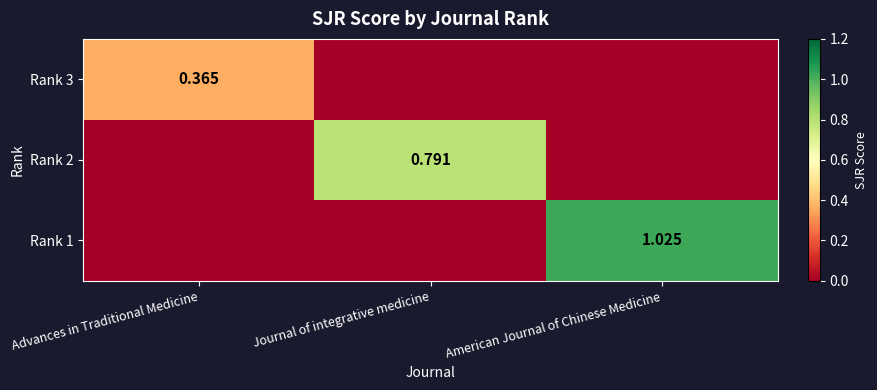

What is the maximum value shown in the chart?

1.0